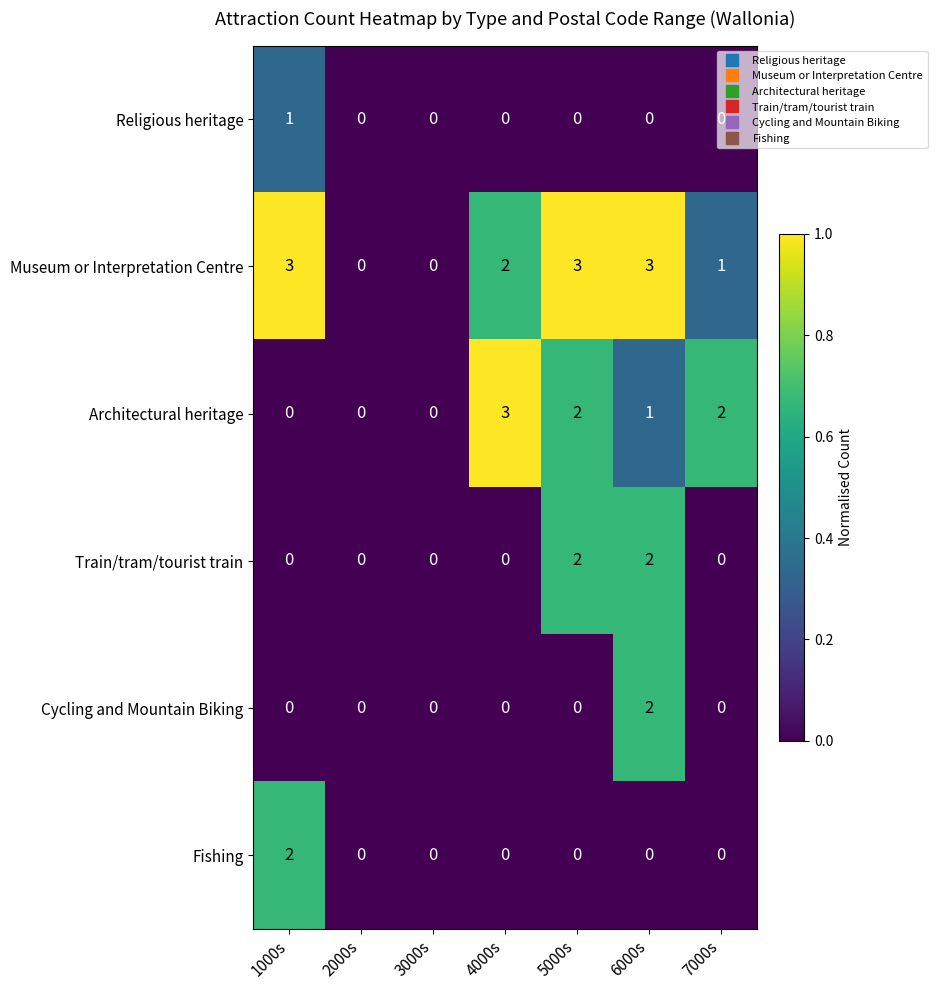

True or false: Train/tram/tourist train has a value of 1 at 2000s.

False